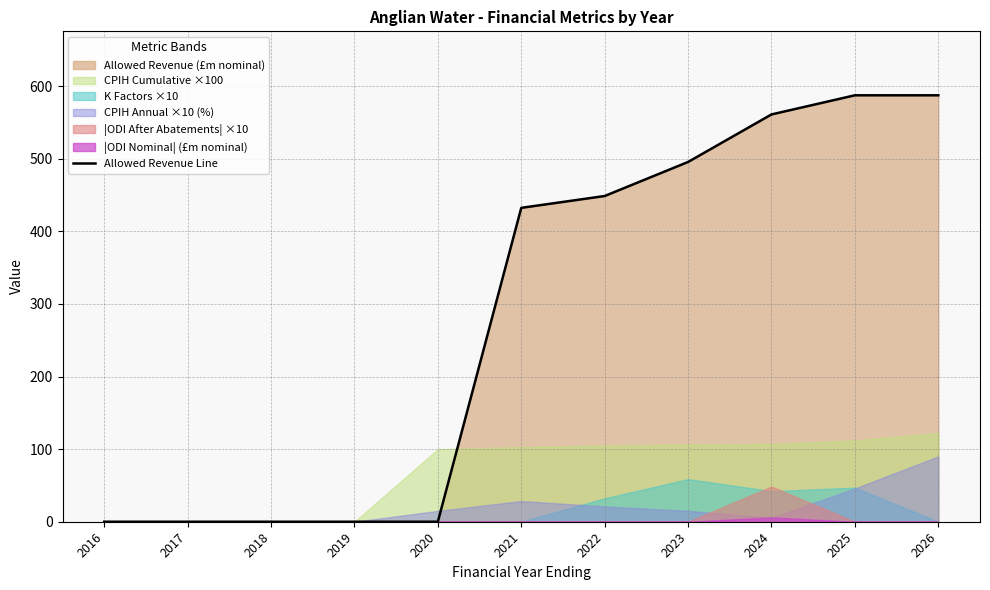

Is it true that the value at 2026 is 587.4?

True